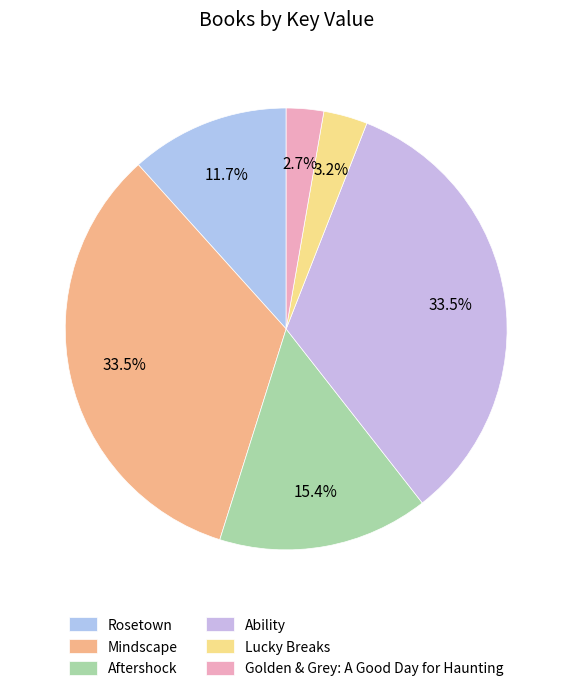

To the nearest percent, what is the difference between the Aftershock and Lucky Breaks slice percentages?

12%